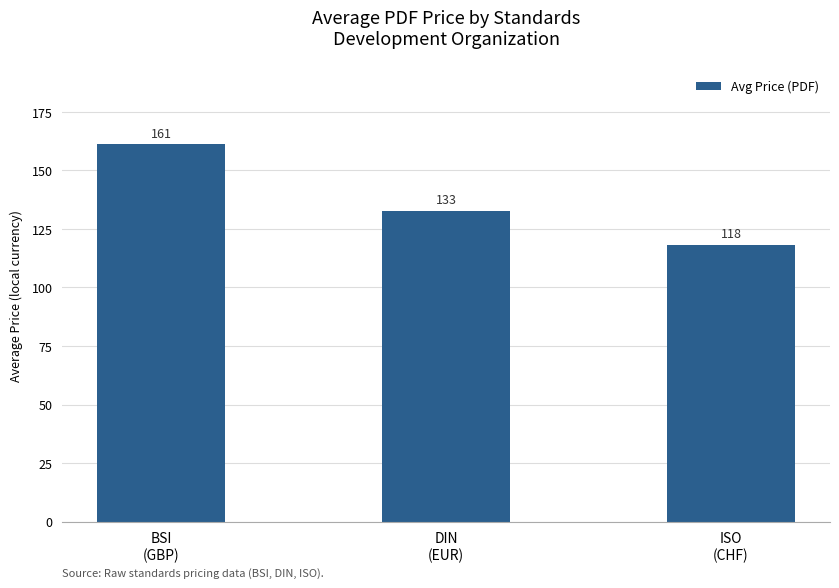

What is the value of the 2nd bar from the left?

132.7